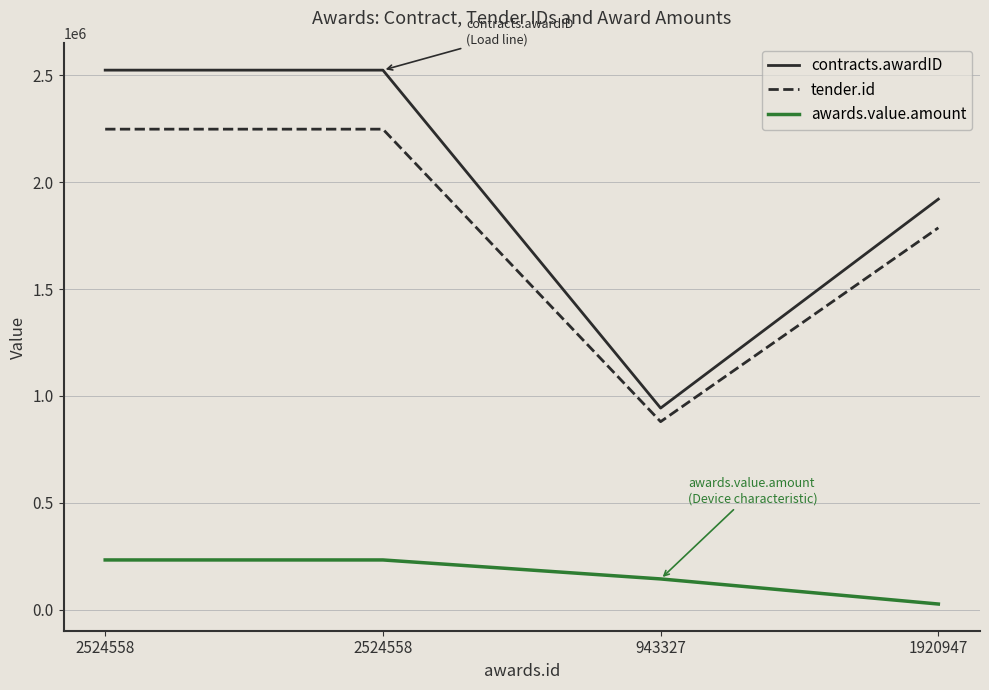

What are all the series names shown in the legend?

contracts.awardID, tender.id, awards.value.amount